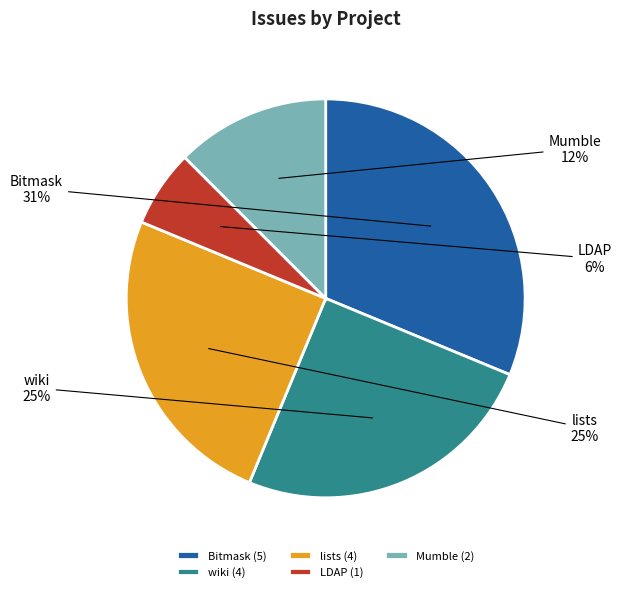

What percentage is the LDAP slice, to the nearest percent?

6%